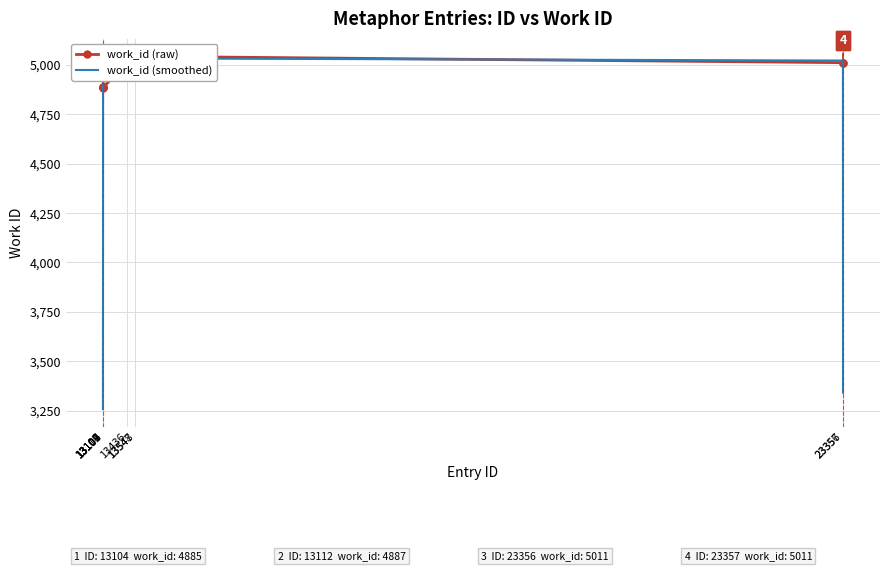

How many data points in work_id (smoothed) are above 4928?

5